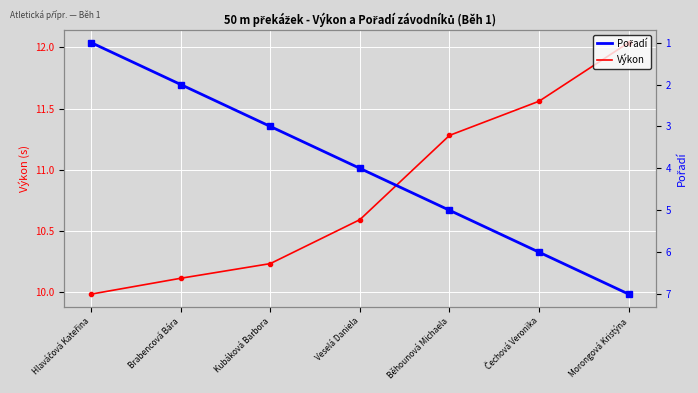

Reading left to right, list all the values displayed in this chart.

Výkon: 10.0	10.1	10.2	10.6	11.3	11.6	12.0
Pořadí: 1.0	2.0	3.0	4.0	5.0	6.0	7.0